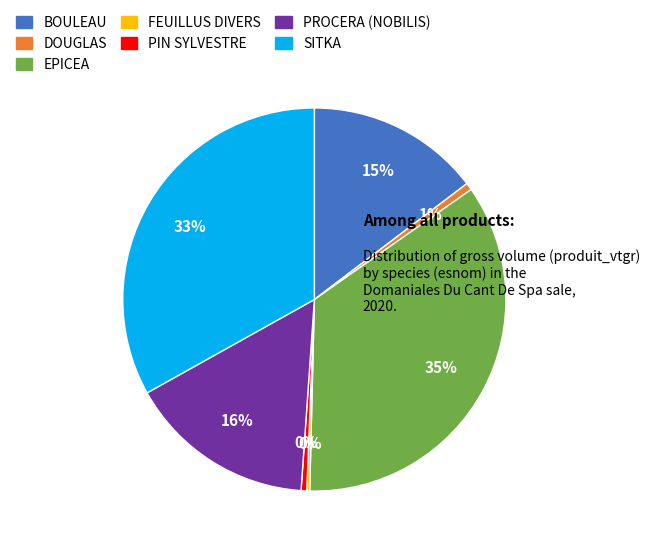

Is there a majority slice in this chart?

No